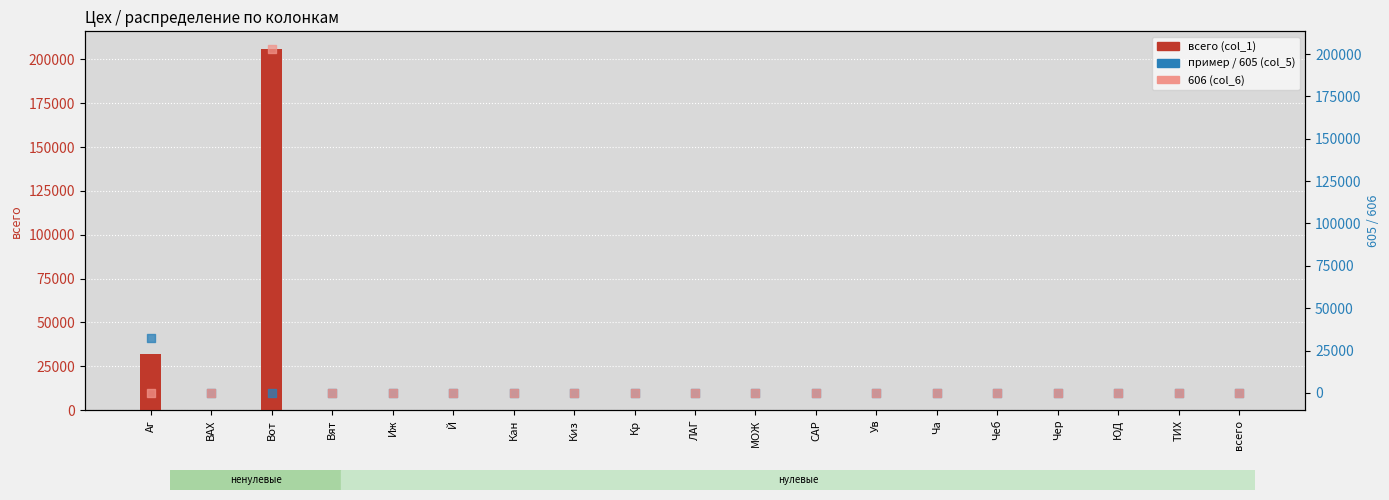

Which series reaches the minimum Y coordinate?

всего (col_1)